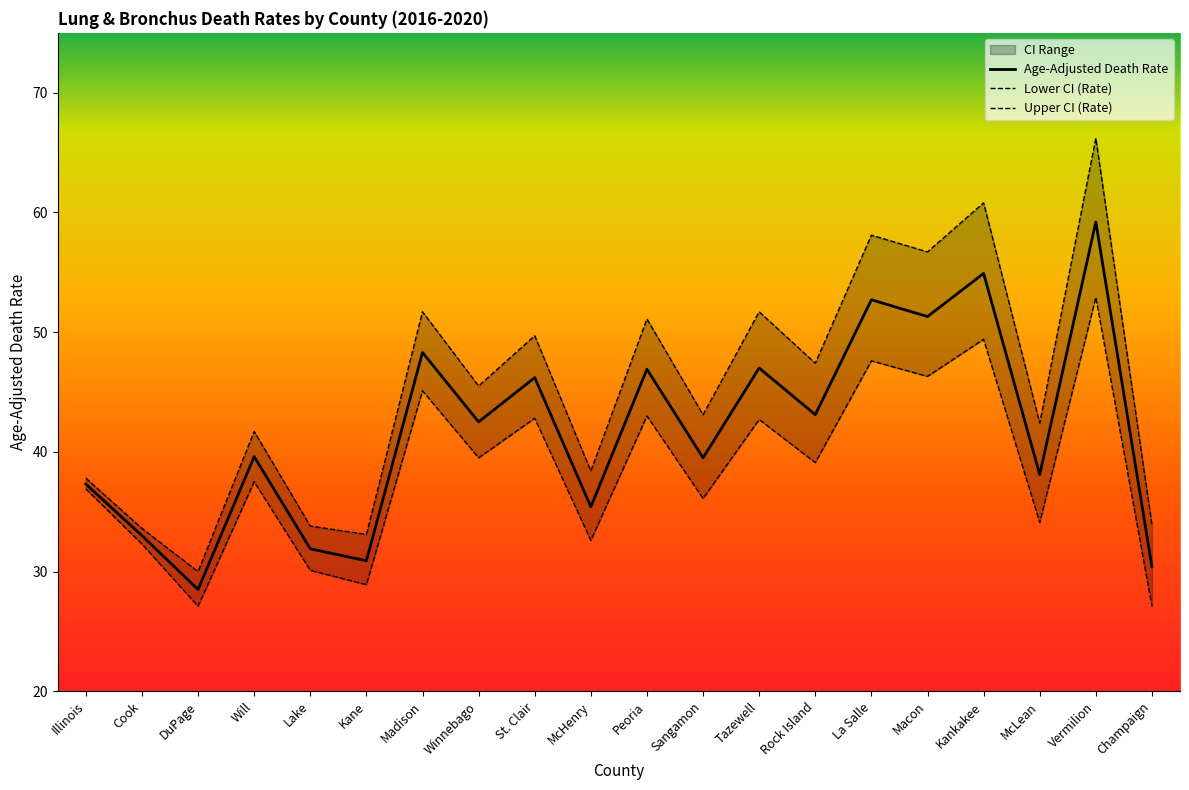

What is the total value across all series at Will?

118.8